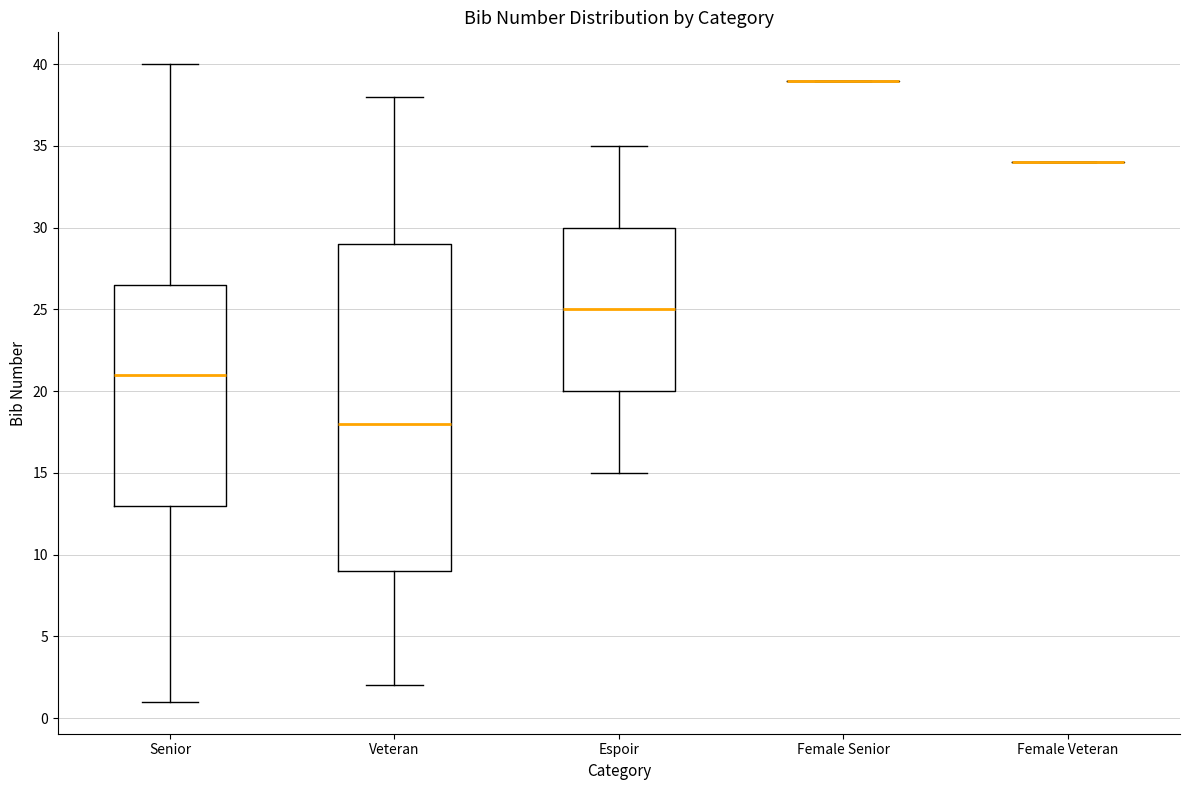

Comparing the boxes themselves (not the whiskers), which one is the tallest?

Veteran